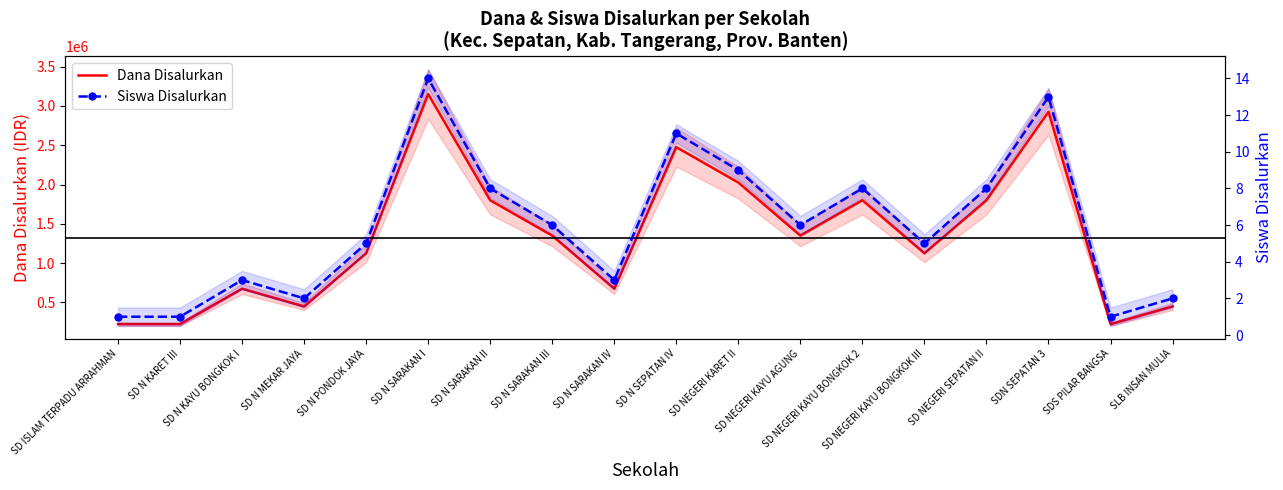

True or false: Siswa Disalurkan and Dana Disalurkan intersect in this chart.

False